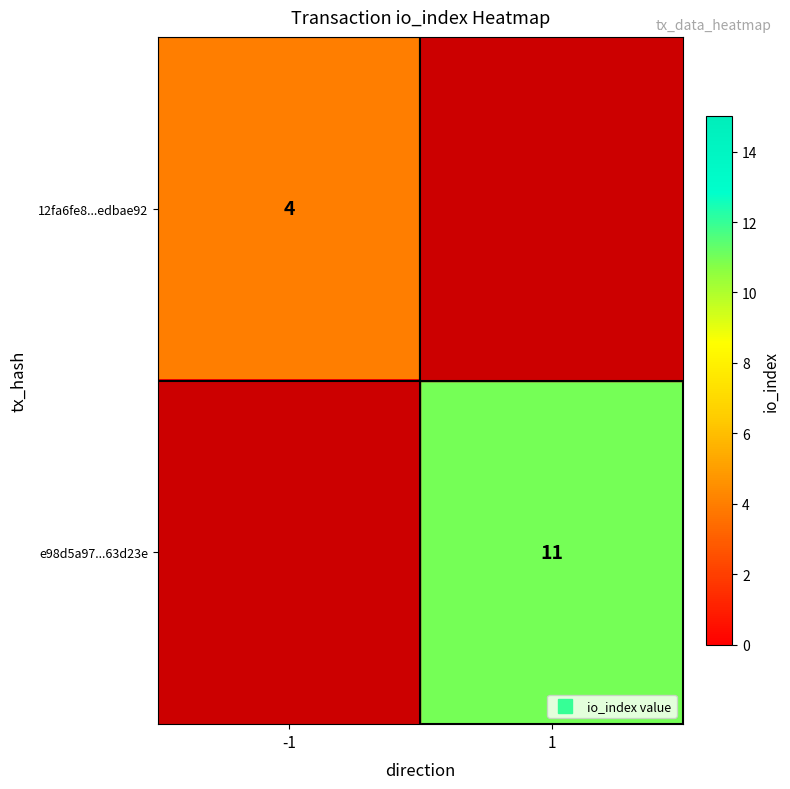

List the series in order of their overall mean, highest first.

e98d5a97...63d23e, 12fa6fe8...edbae92